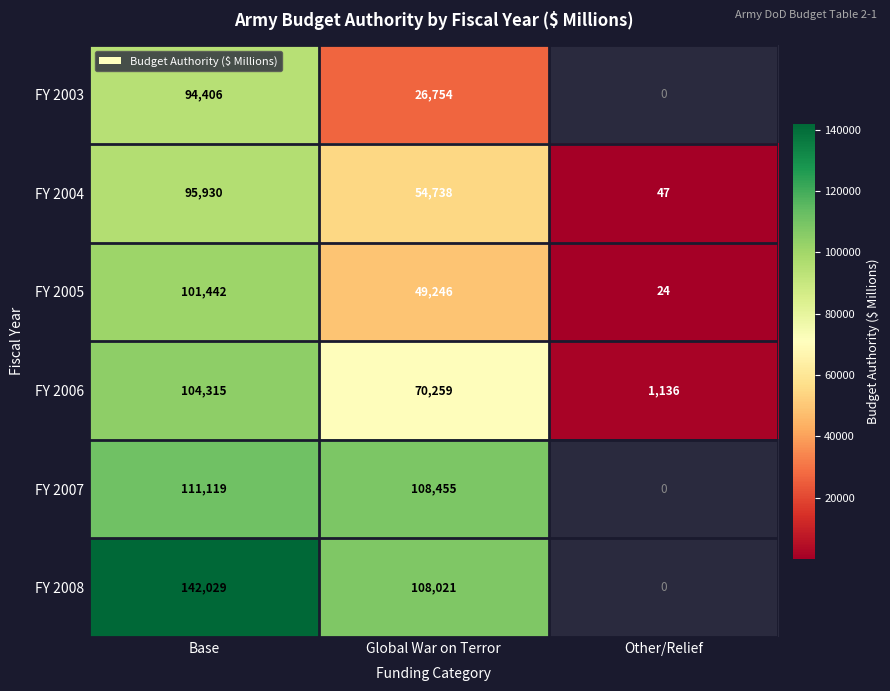

What is the total value across all series at Global War on Terror?

417473